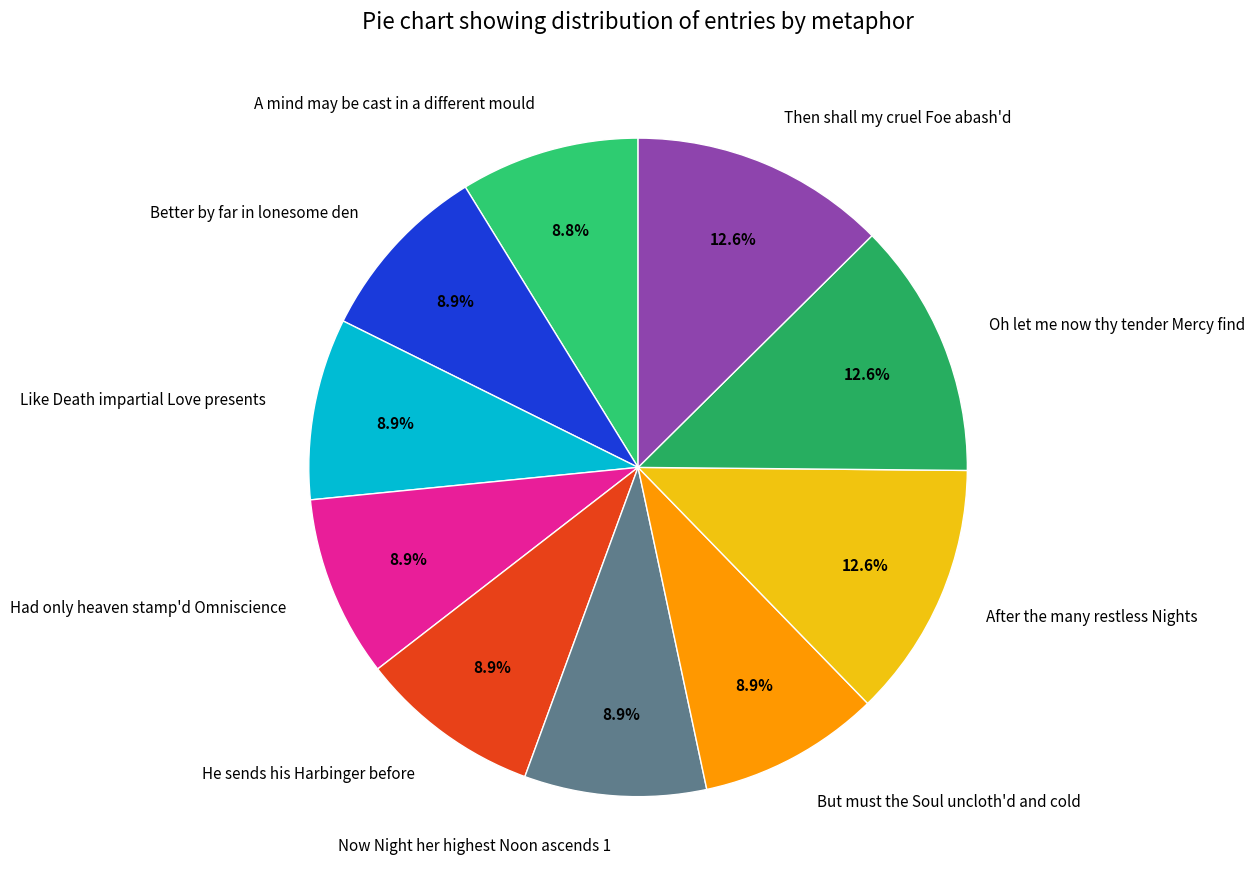

Does Oh let me now thy tender Mercy find account for over 50% of the chart?

No